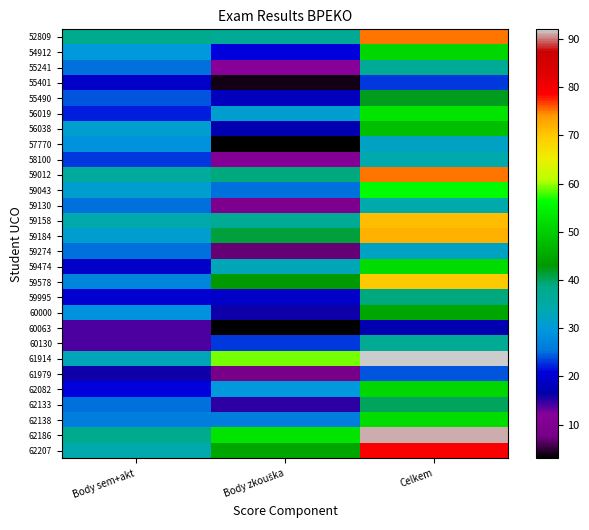

Which series has the widest spread of values?

61914